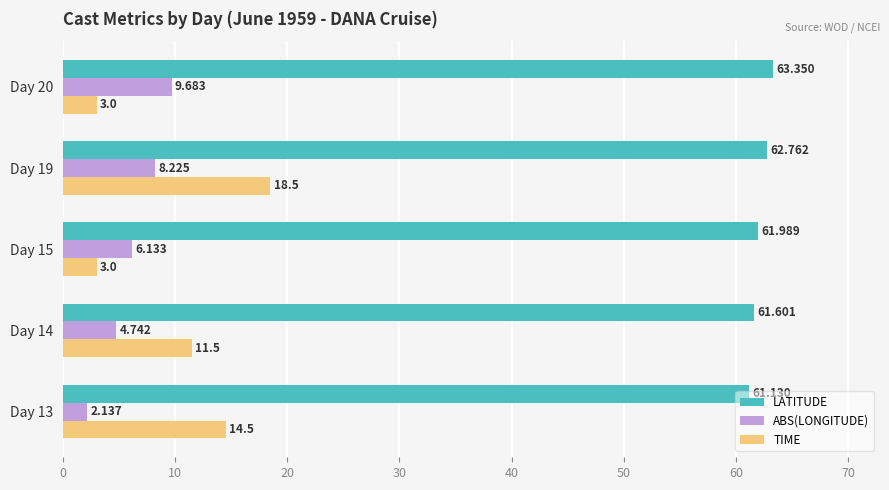

Which label corresponds to the largest value in the chart?

Day 20